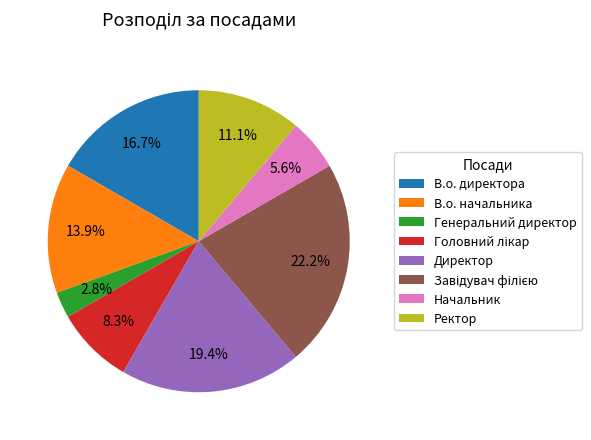

Which category has the smallest portion of the pie?

Генеральний директор